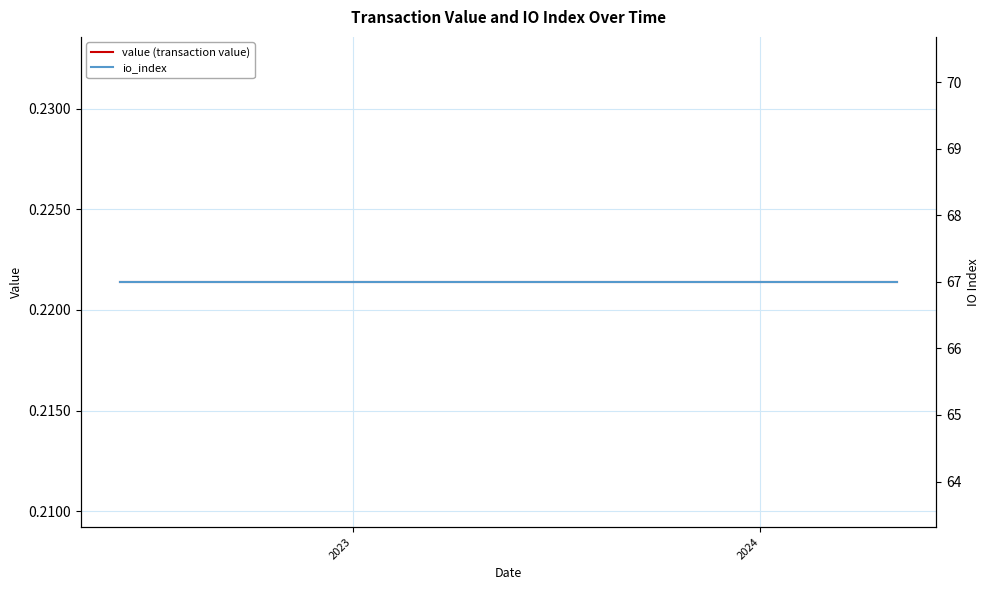

True or false: io_index and value (transaction value) intersect in this chart.

False